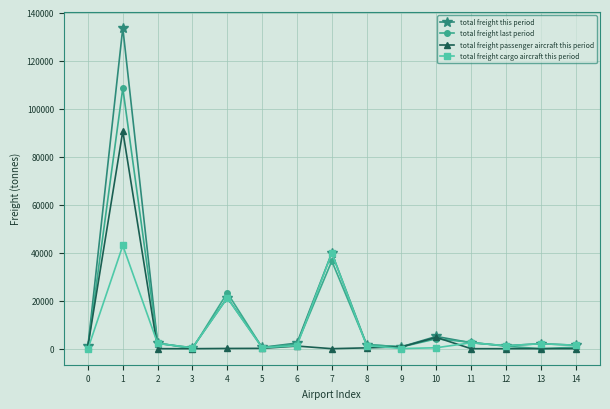

Rank the series by their maximum value, from lowest to highest.

total freight cargo aircraft this period, total freight passenger aircraft this period, total freight last period, total freight this period